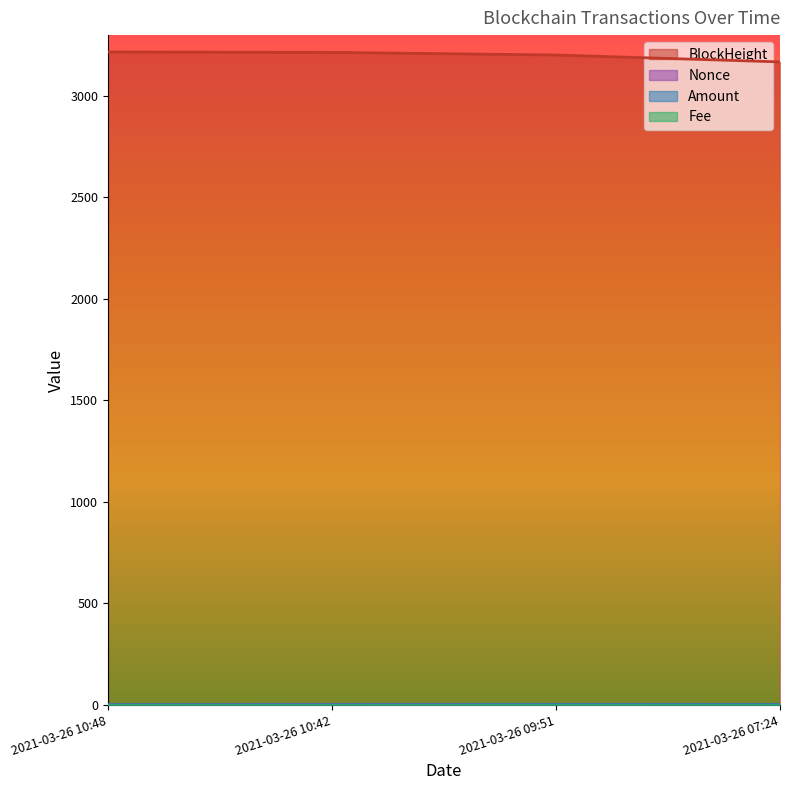

Which has a higher value, 2021-03-26 10:48 or 2021-03-26 07:24?

2021-03-26 10:48